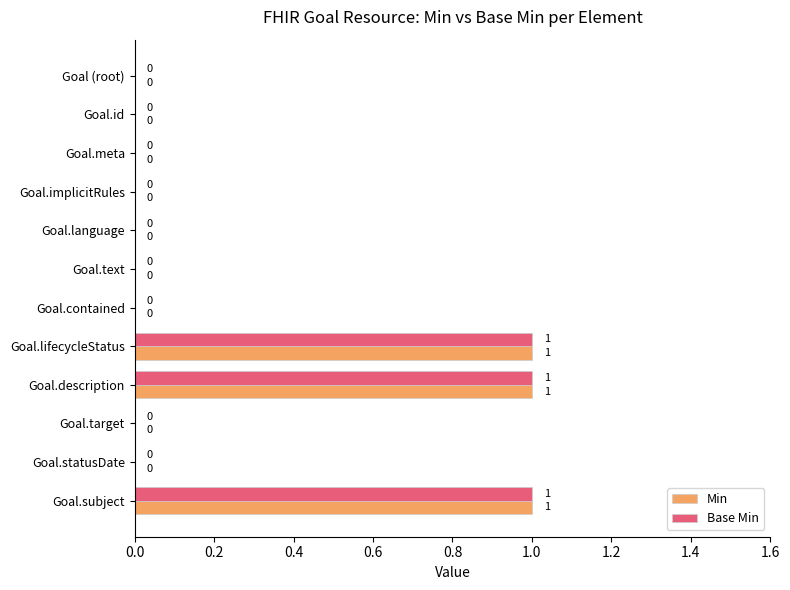

What is the sum of all Base Min values?

3